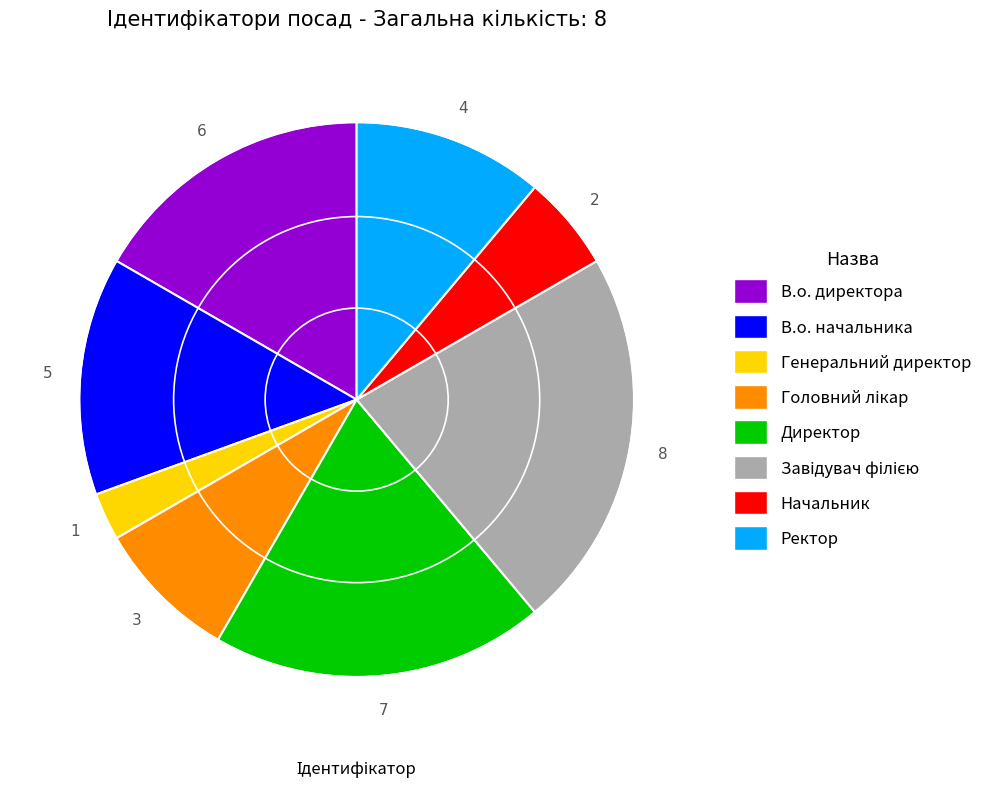

Which has a higher value, В.о. начальника or В.о. директора?

В.о. директора